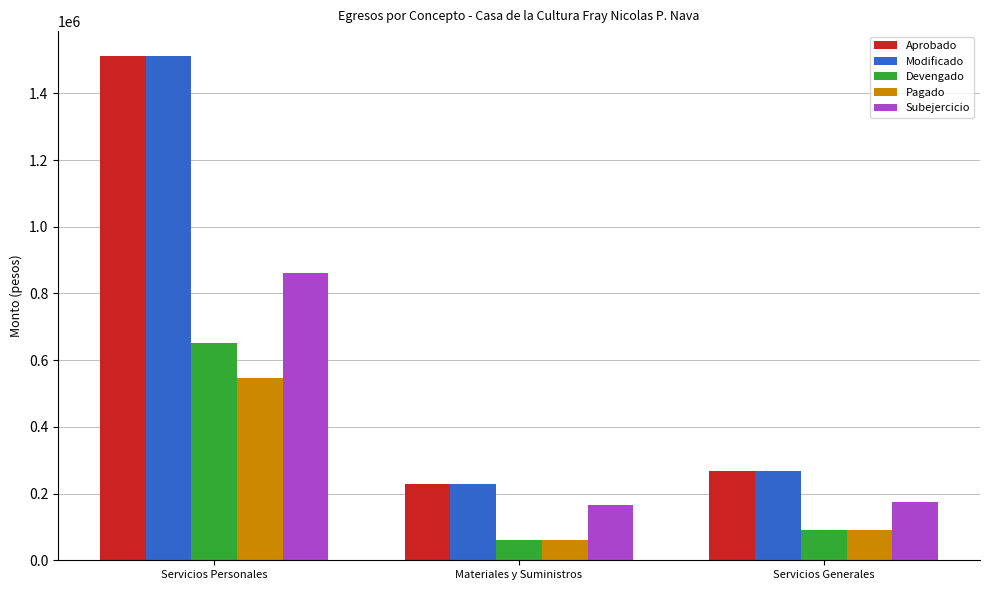

At how many categories does at least one series exceed 576691?

1